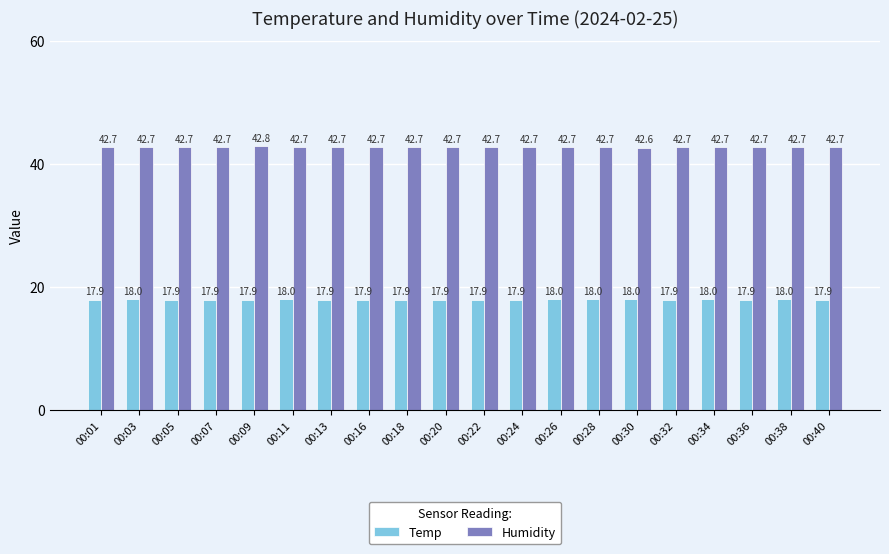

Is it true that Humidity equals 68.3 at 00:34?

False